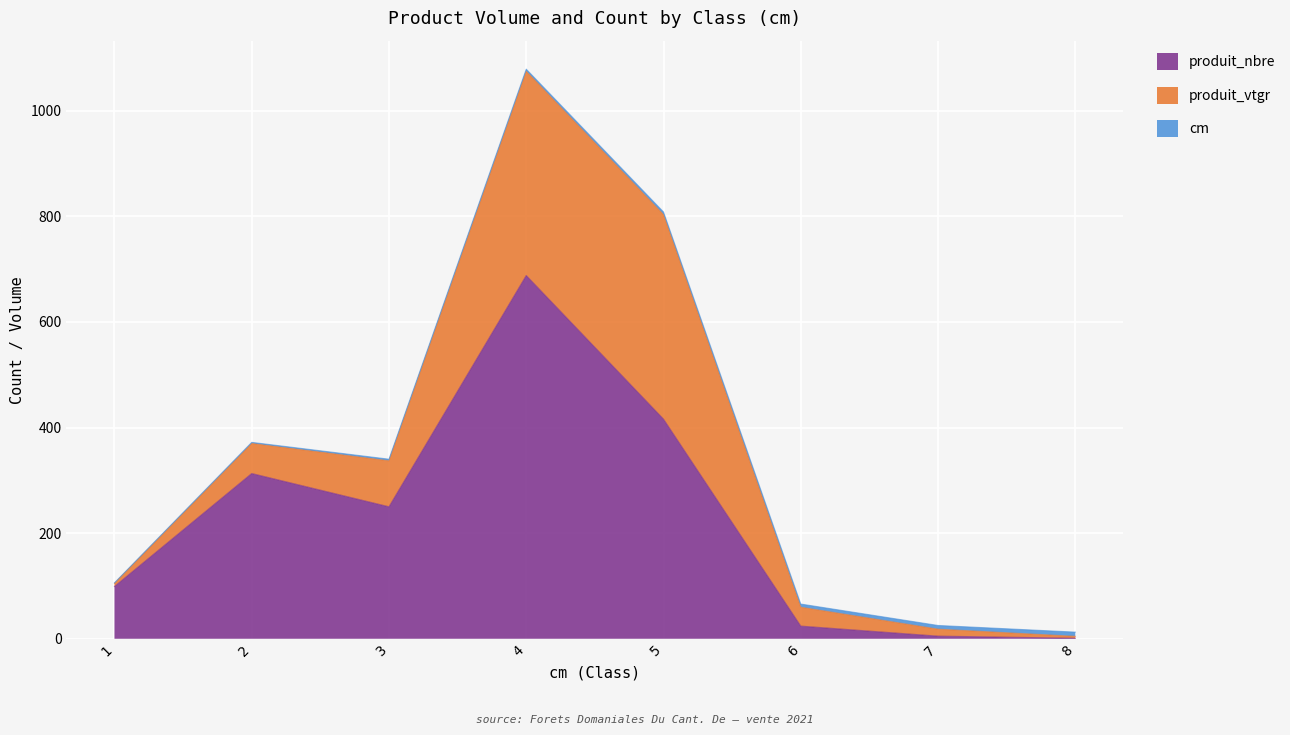

Does the chart display data point markers on the line(s)?

No